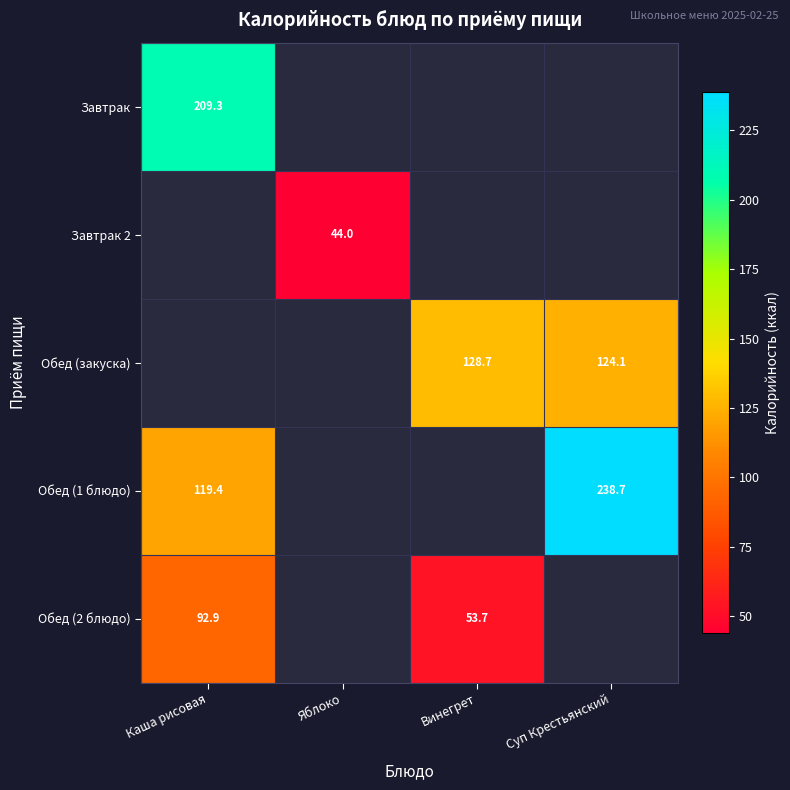

True or false: Обед (2 блюдо) has a value of 20.2 at Каша рисовая.

False